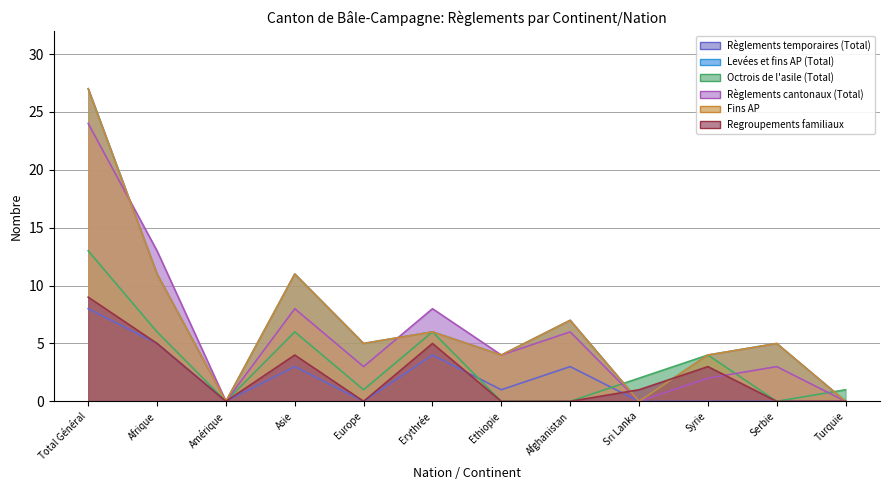

True or false: Regroupements familiaux has more than 2 interior local peaks.

True